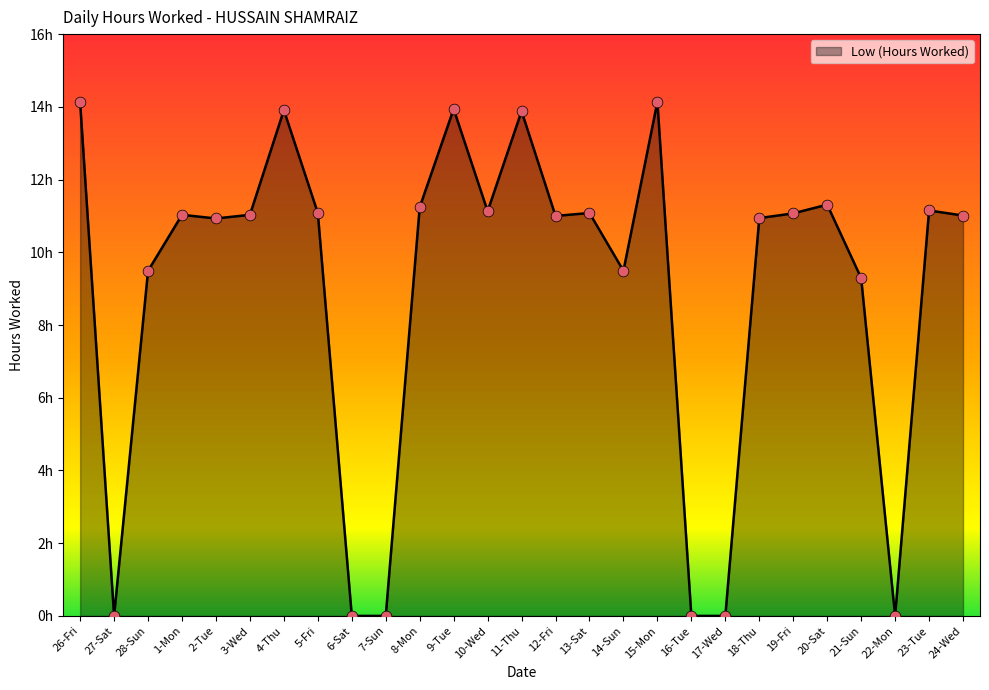

Approximately how many times larger is the value at 23-Tue compared to 3-Wed?

1.0